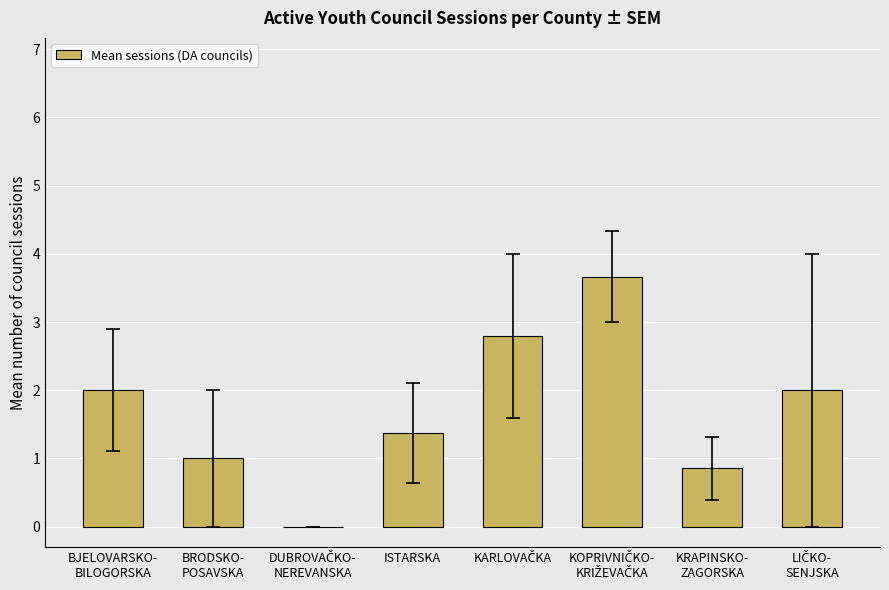

Is it true that the value at ISTARSKA is 1.4?

True